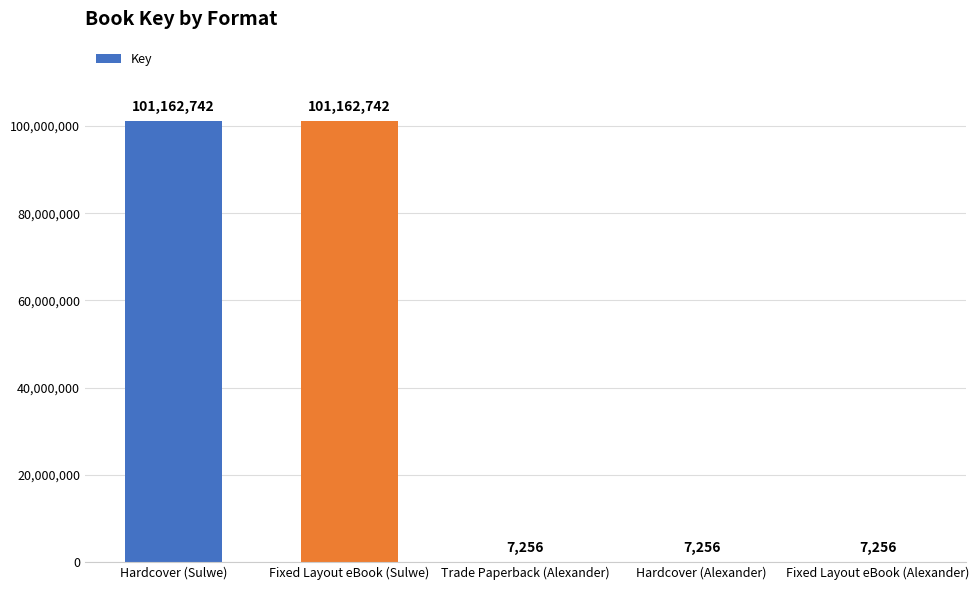

What is the sum of all values?

202347252